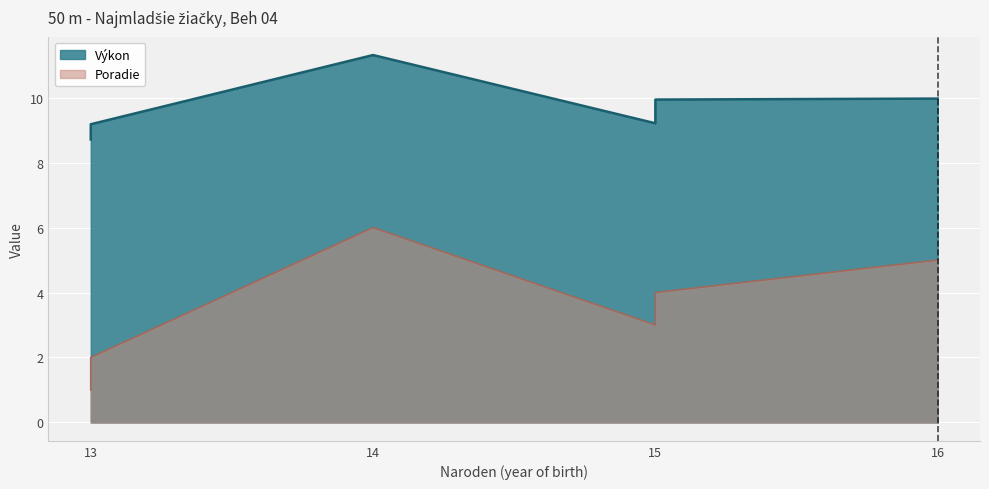

Does the chart display data point markers on the line(s)?

No